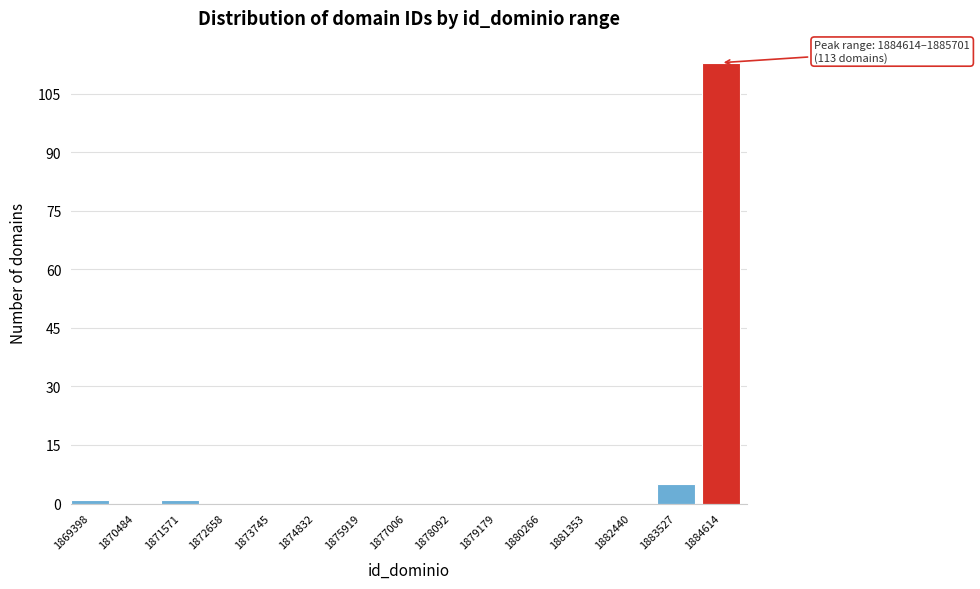

Reading left to right, transcribe all the data shown in this chart.

1869398=1	1870484=0	1871571=1	1872658=0	1873745=0	1874832=0	1875919=0	1877006=0	1878092=0	1879179=0	1880266=0	1881353=0	1882440=0	1883527=5	1884614=113